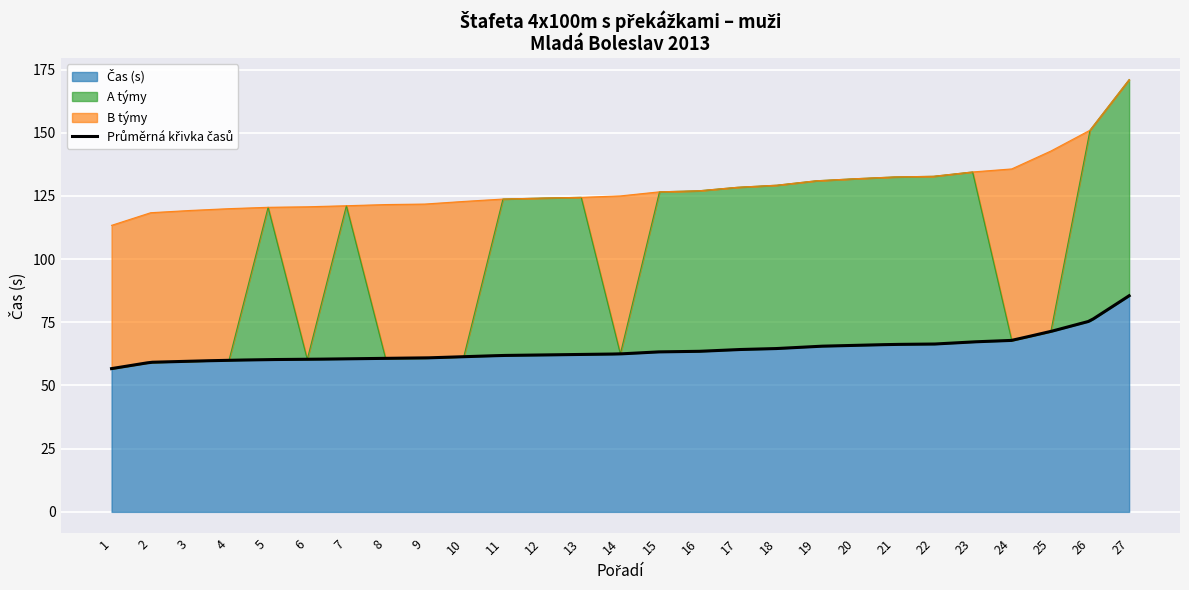

True or false: A týmy and Čas (s) cross at least once.

False